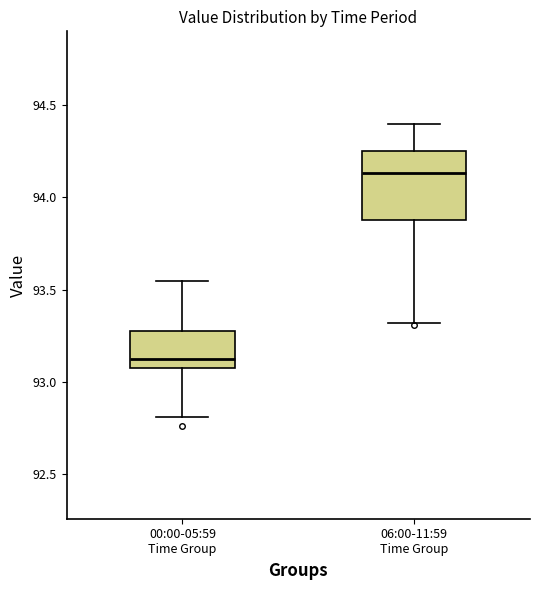

Where does the lower whisker of the box for 06:00-11:59 Time Group end on the y-axis? The values are not printed on the chart, so give them approximately, as read against the axis.

93.30